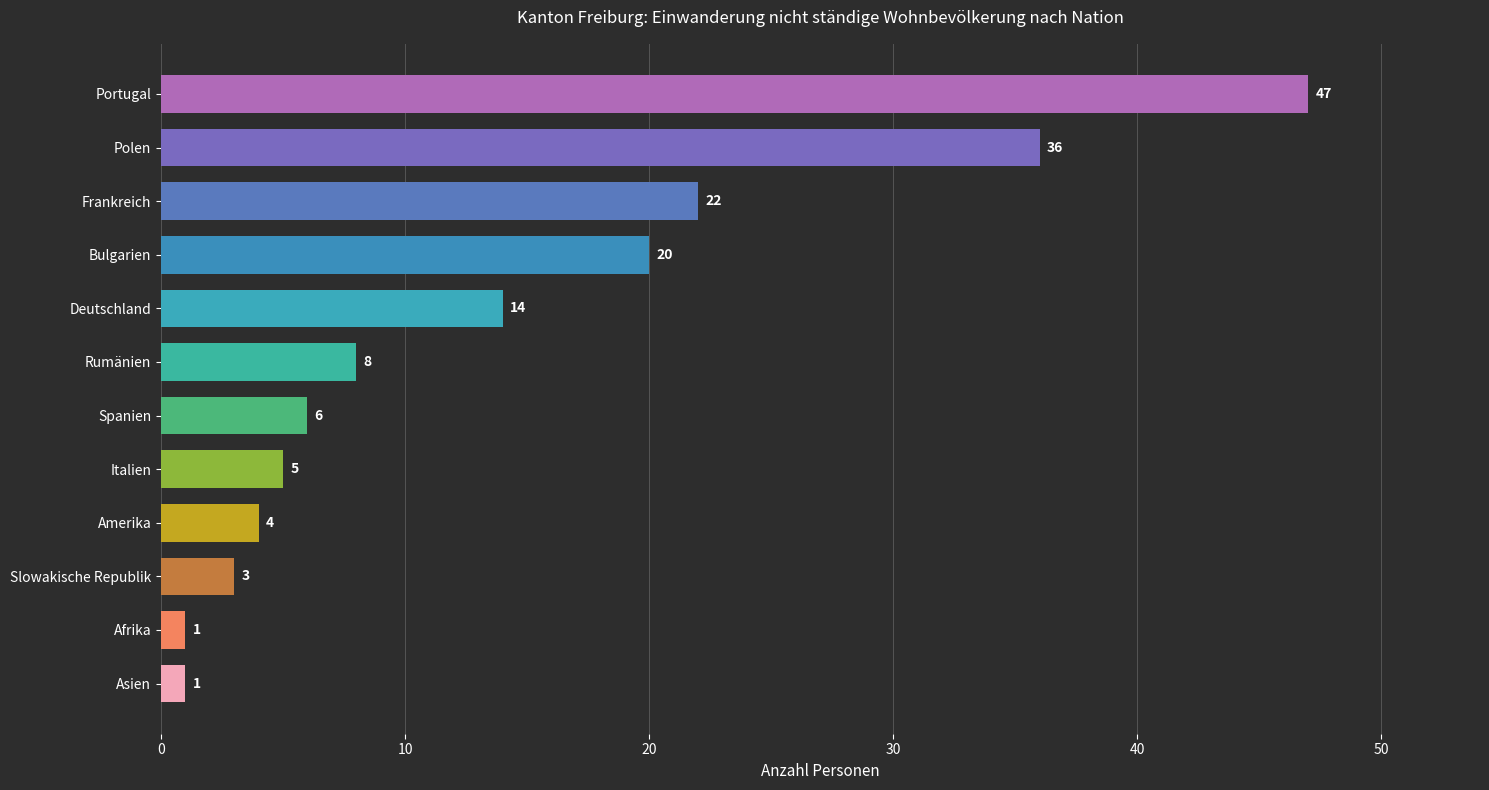

How many bars are there in total?

12